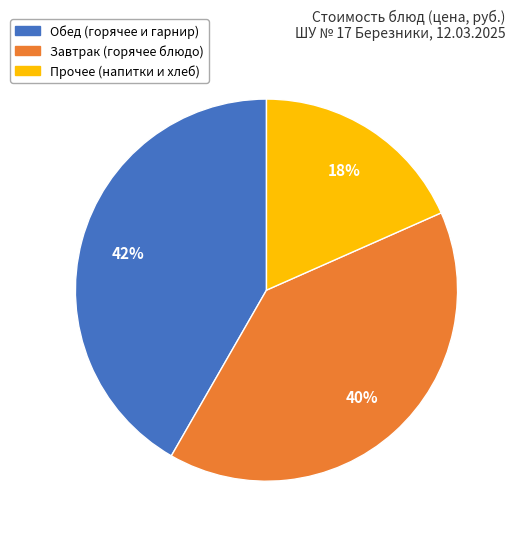

Does any single category account for the majority?

No